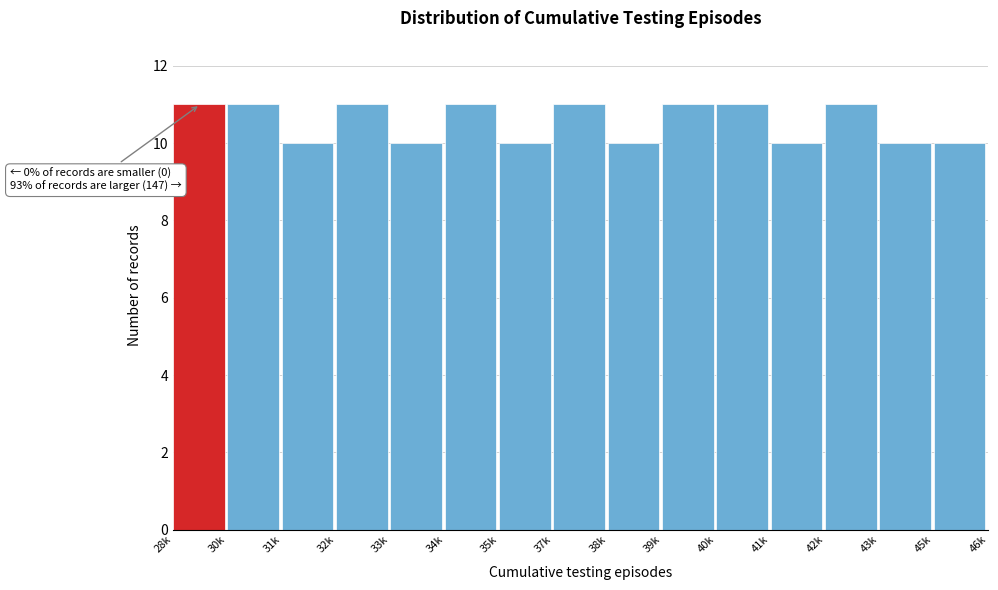

Reading right to left, what are all the values shown in this chart?

45k=10	43k=10	42k=11	41k=10	40k=11	39k=11	38k=10	37k=11	35k=10	34k=11	33k=10	32k=11	31k=10	30k=11	28k=11